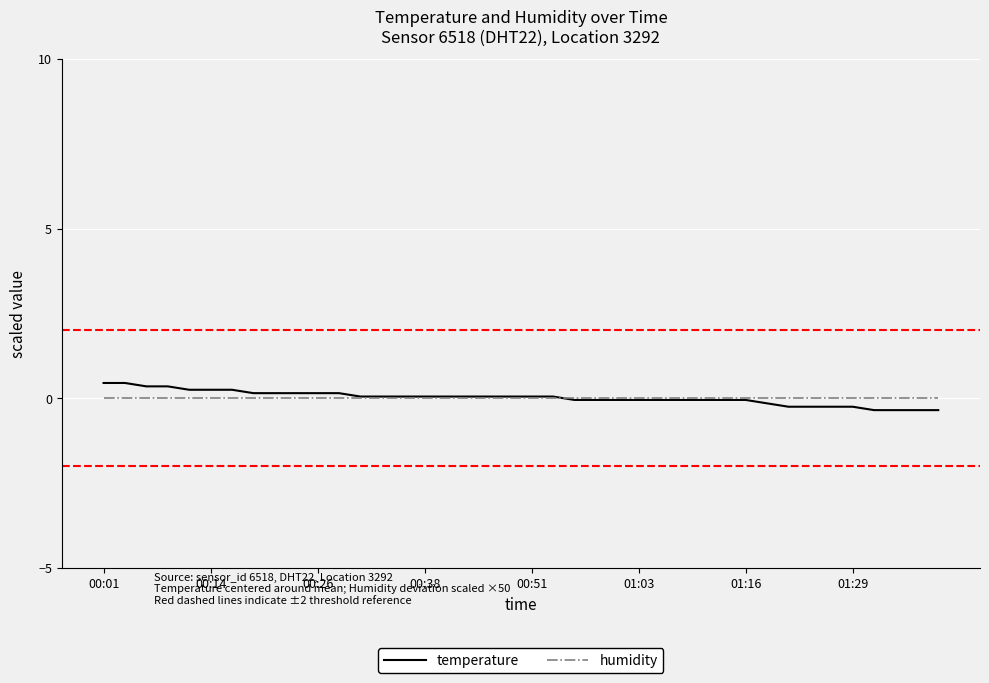

True or false: humidity and temperature cross at least once.

True